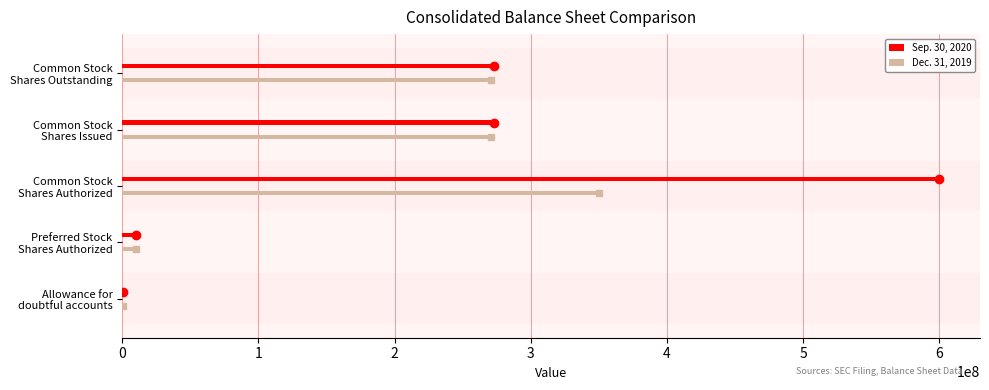

Are the bars horizontal?

Yes